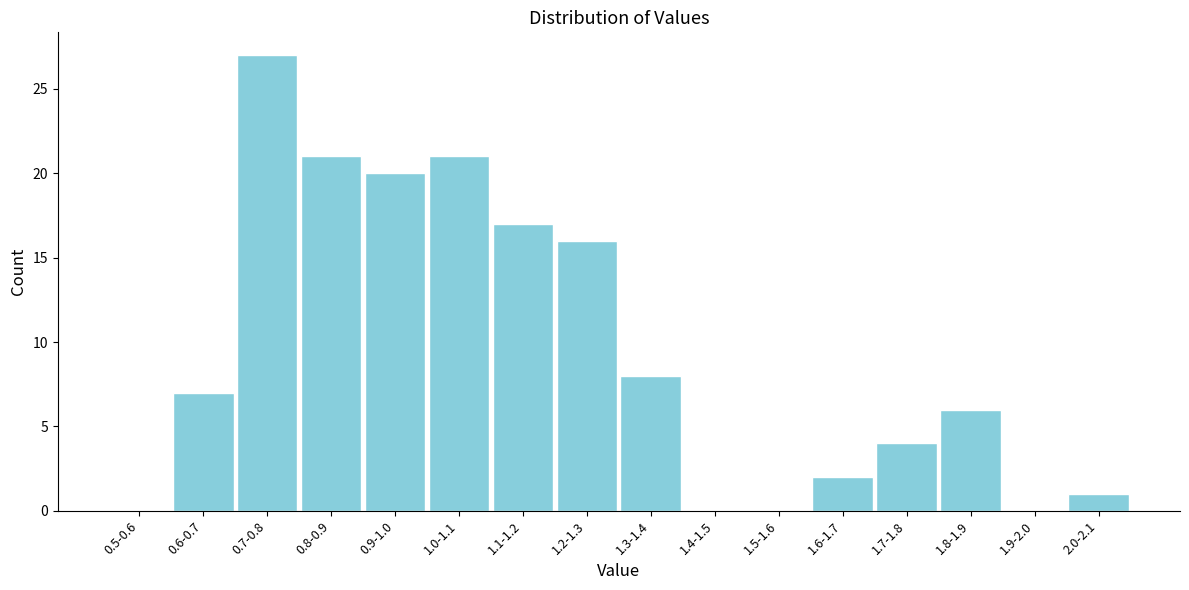

Reading left to right, transcribe all the data shown in this chart.

0.5-0.6=0	0.6-0.7=7	0.7-0.8=27	0.8-0.9=21	0.9-1.0=20	1.0-1.1=21	1.1-1.2=17	1.2-1.3=16	1.3-1.4=8	1.4-1.5=0	1.5-1.6=0	1.6-1.7=2	1.7-1.8=4	1.8-1.9=6	1.9-2.0=0	2.0-2.1=1